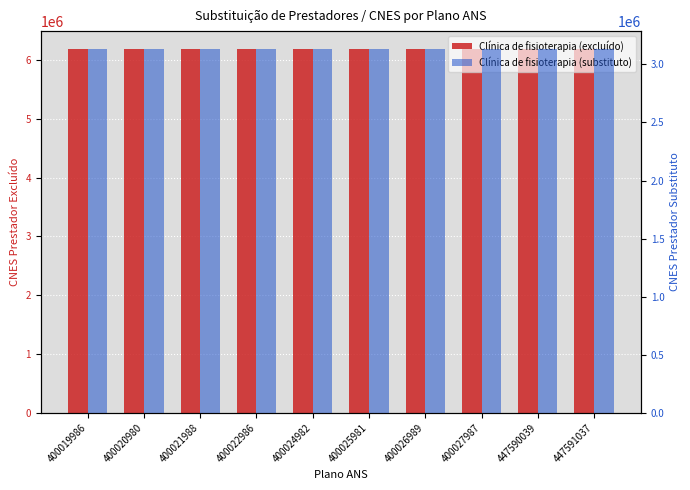

What is the value of the Clínica de fisioterapia (substituto) bar at the 2nd from the left?

3129845